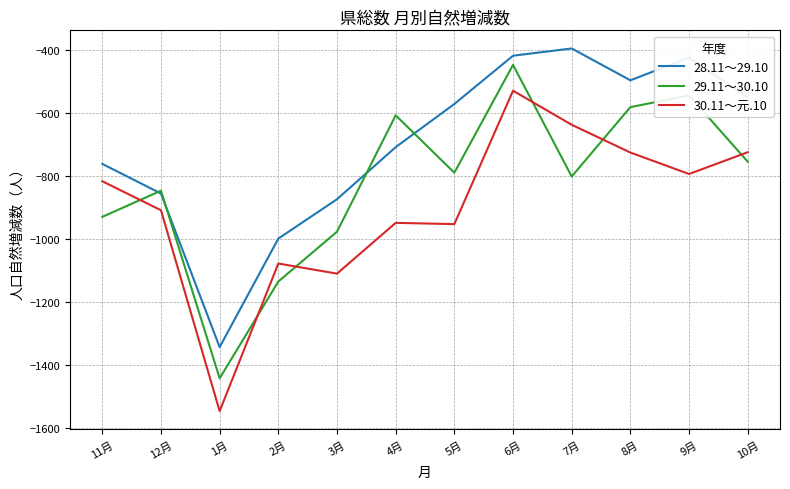

Is the value of 29.11～30.10 at 2月 greater than the value of 28.11～29.10 at 4月?

No